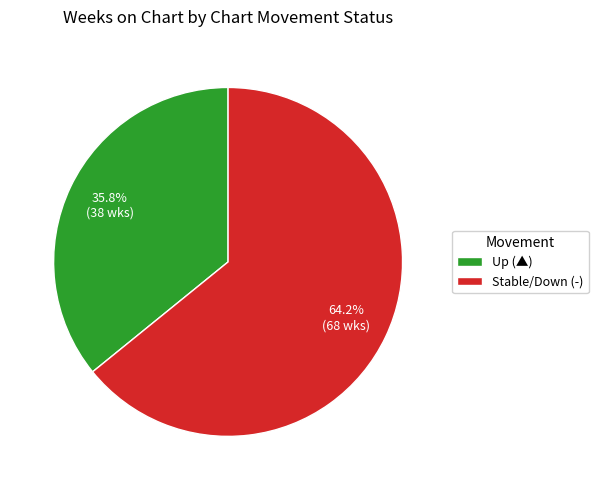

Rank the categories by value from highest to lowest.

Stable/Down (-), Up (▲)